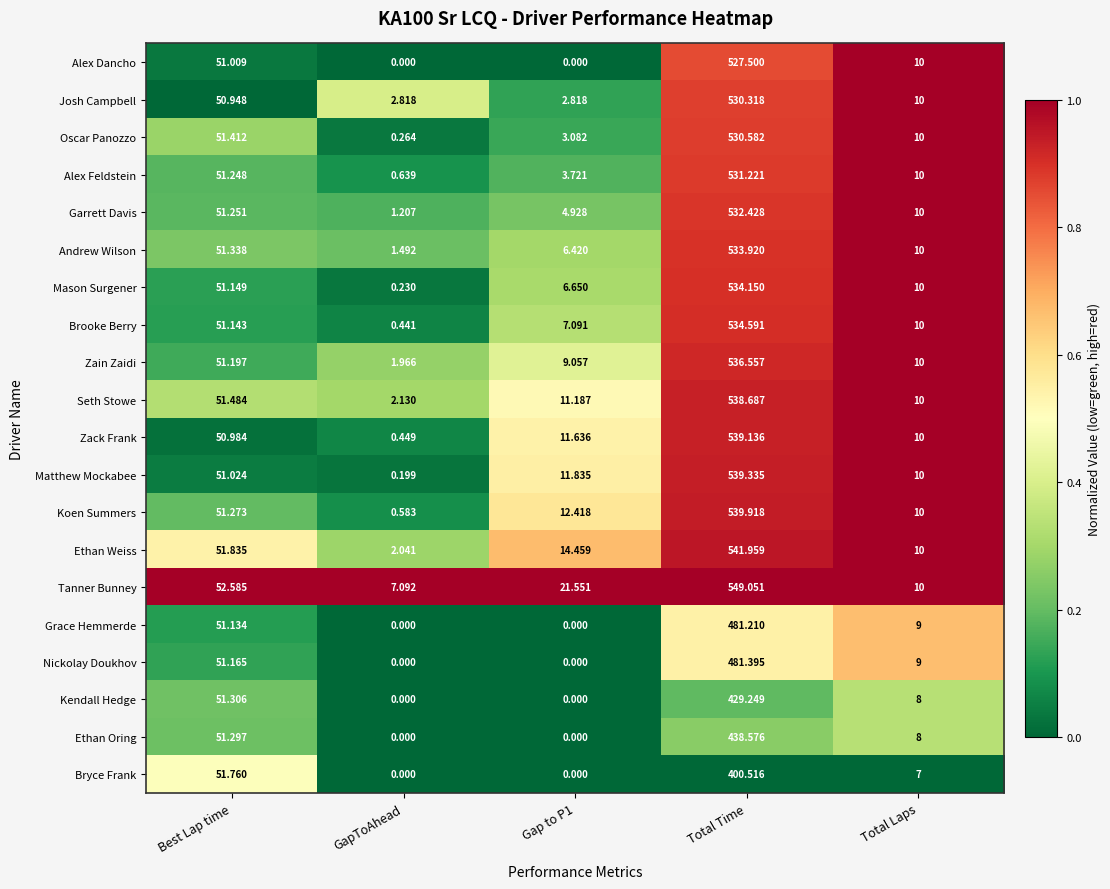

Which label corresponds to the largest value in the chart?

Total Time